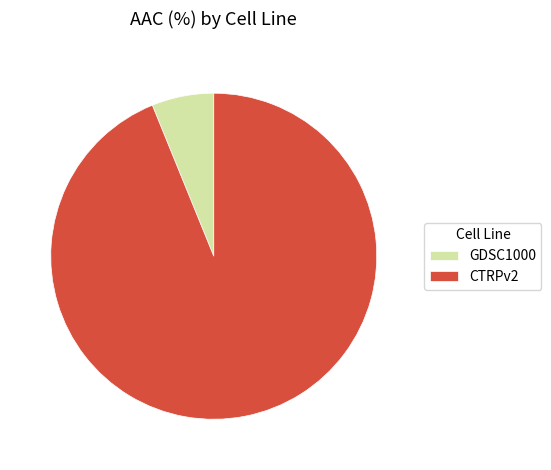

The CTRPv2 slice represents 82% of the pie. True or false?

False